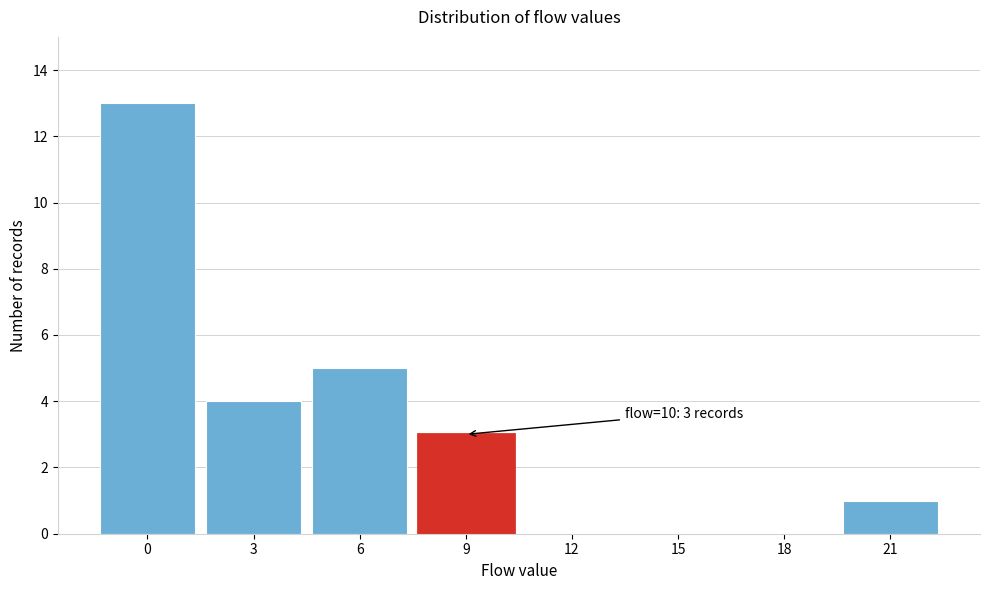

Reading left to right, transcribe all the data shown in this chart.

0=13	3=4	6=5	9=3	12=0	15=0	18=0	21=1